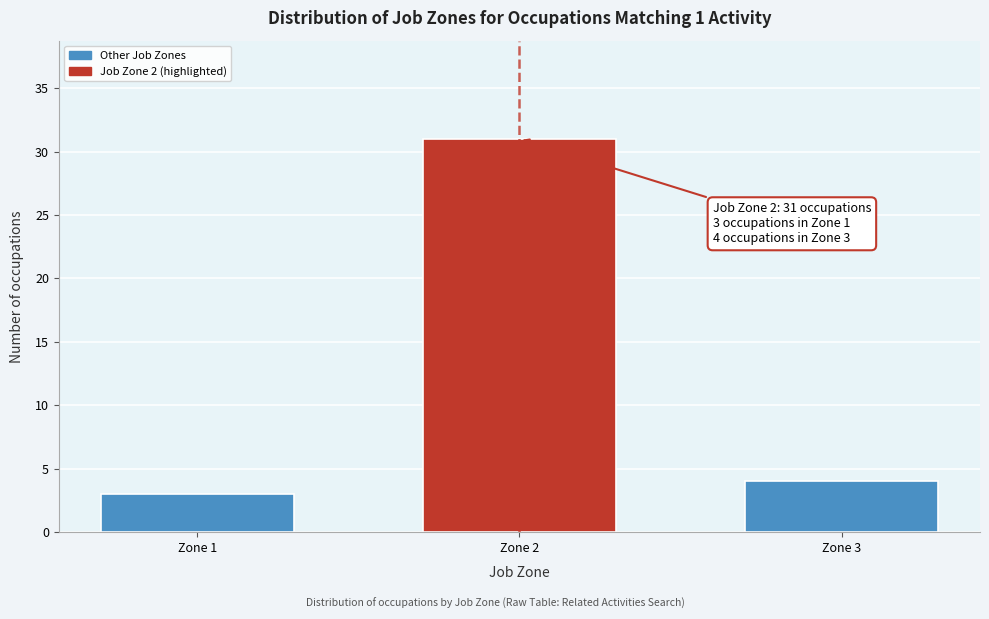

Reading left to right, extract all data points from this chart.

3	31	4